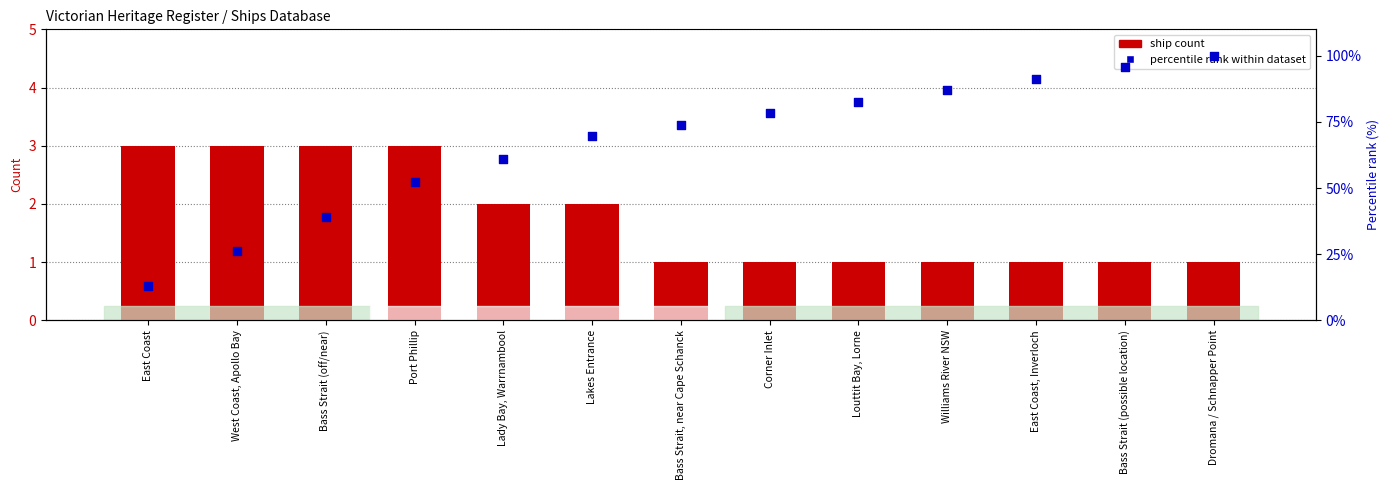

Which series has the widest spread of Y values?

percentile rank within dataset